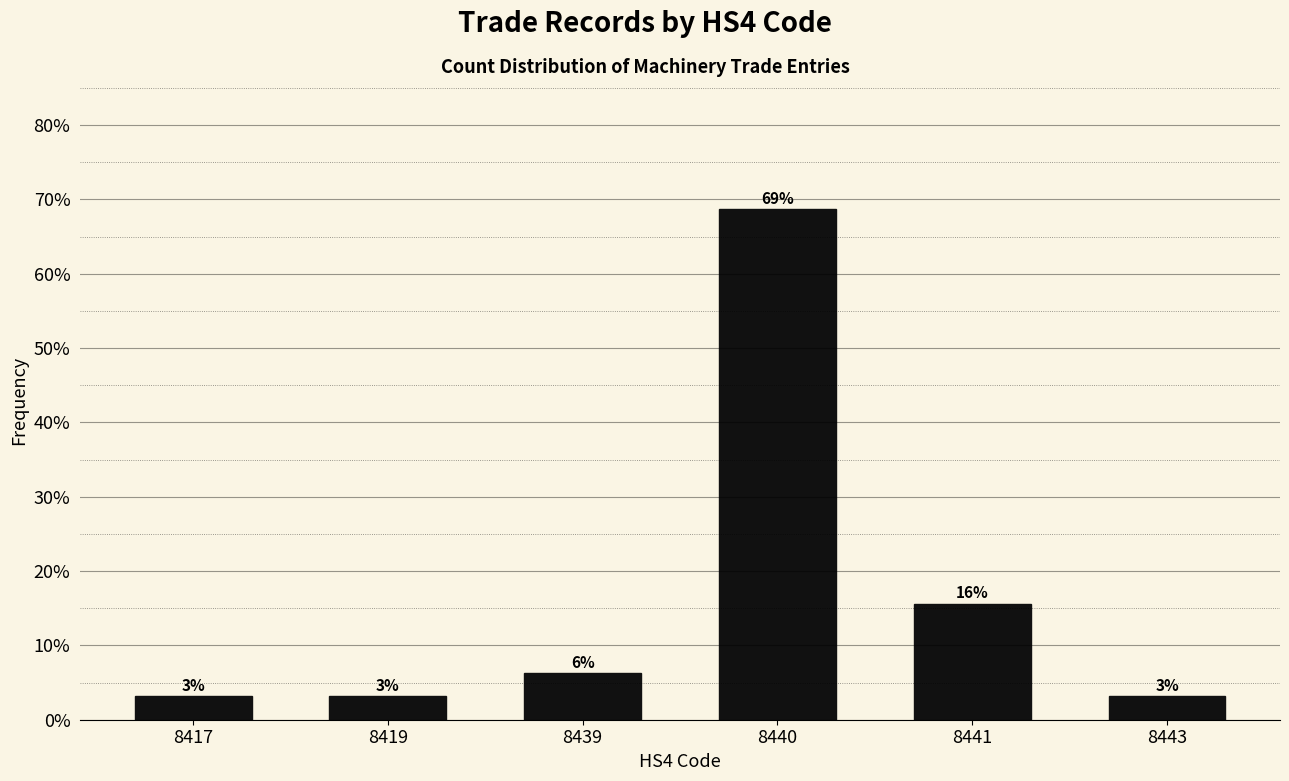

How many bars are there in total?

6